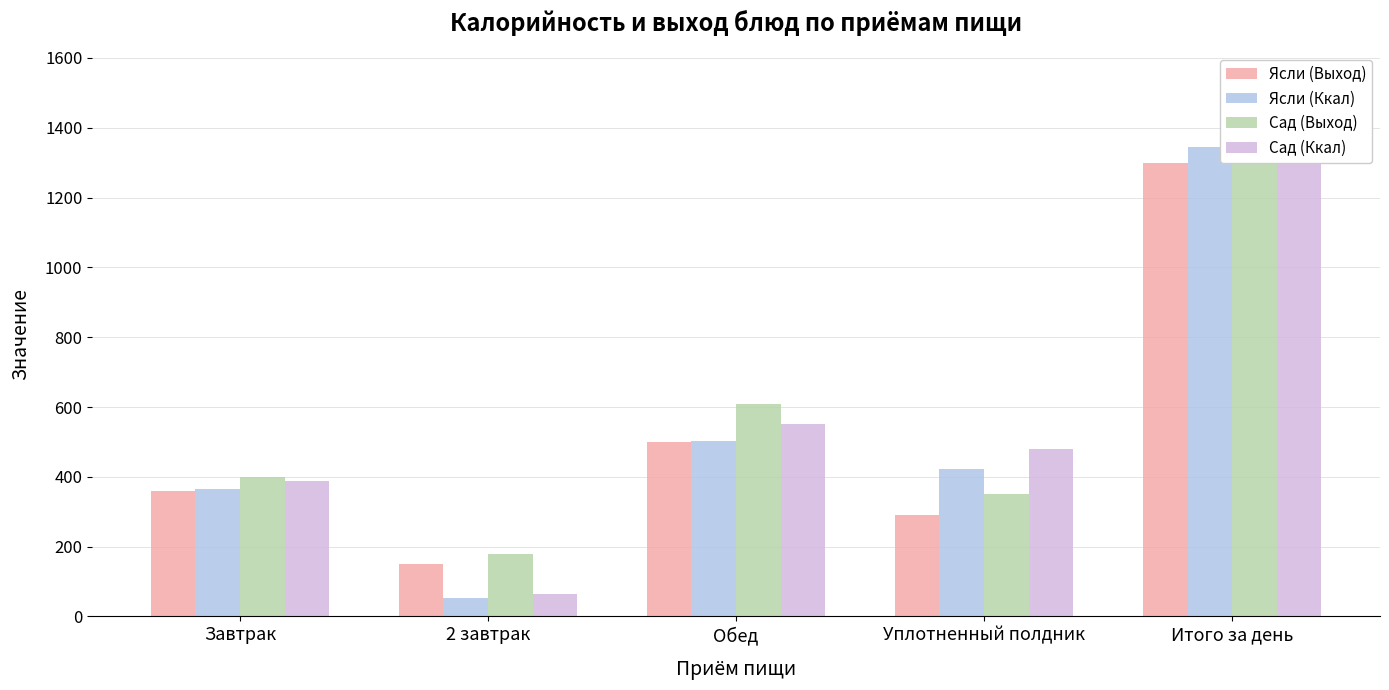

What is the label of the 1st bar from the right?

Итого за день